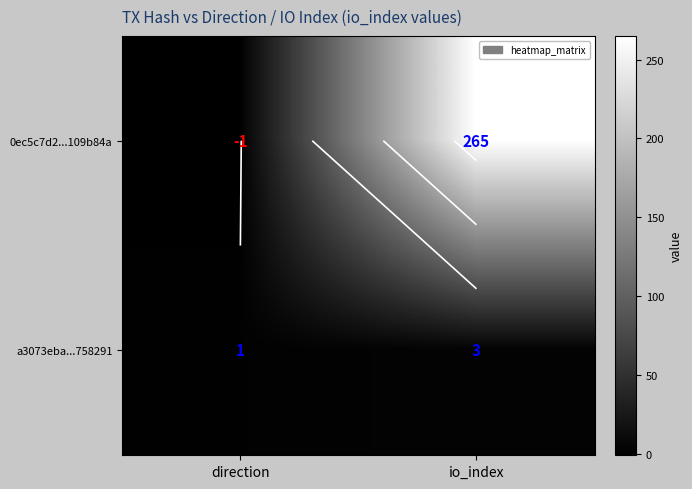

What is the highest value of the 0ec5c7d2...109b84a series?

265